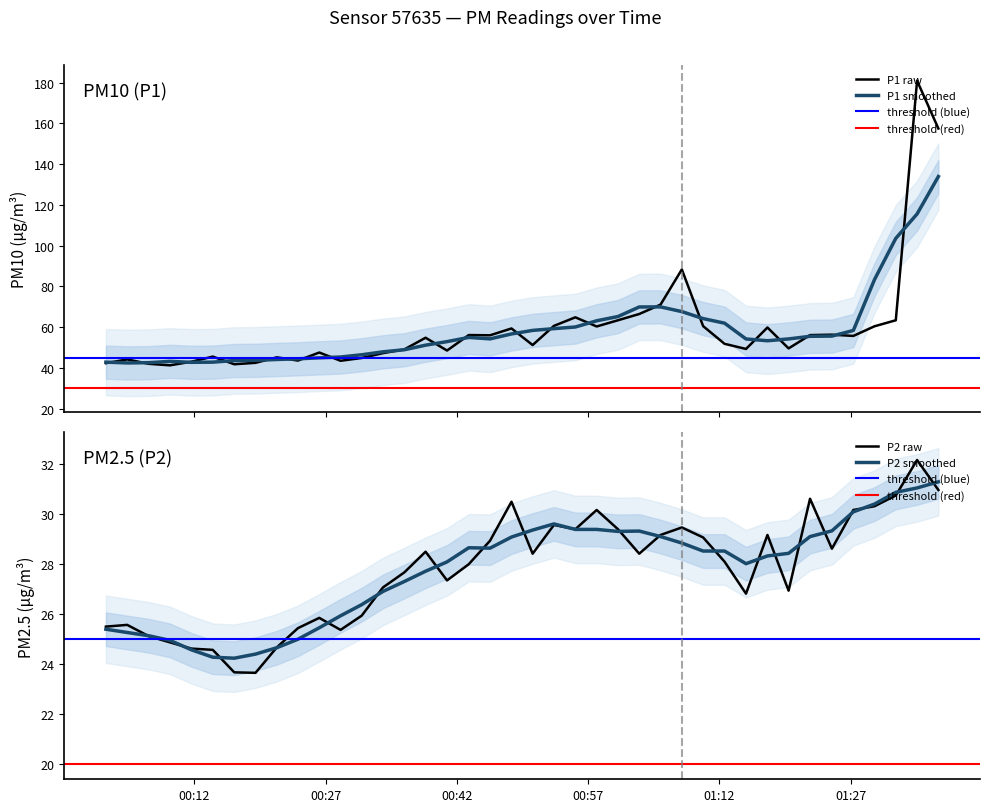

True or false: P1 and P2 cross at least once.

False